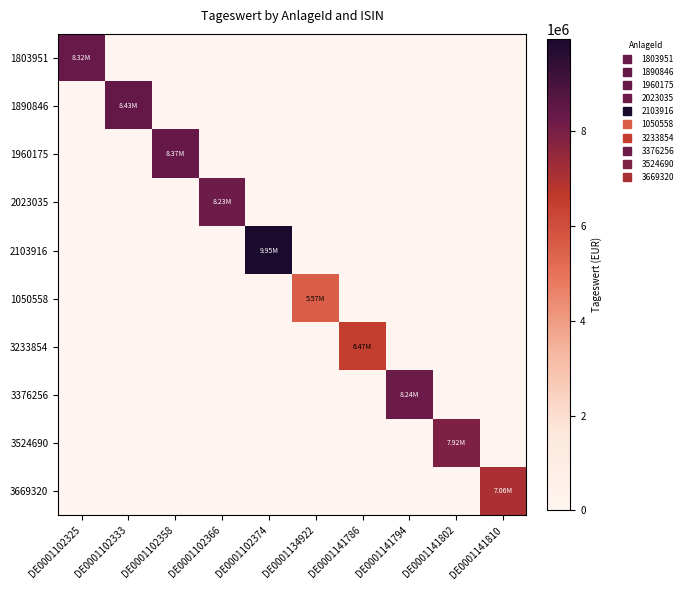

Between DE0001141802 and DE0001102325, which is larger?

DE0001102325